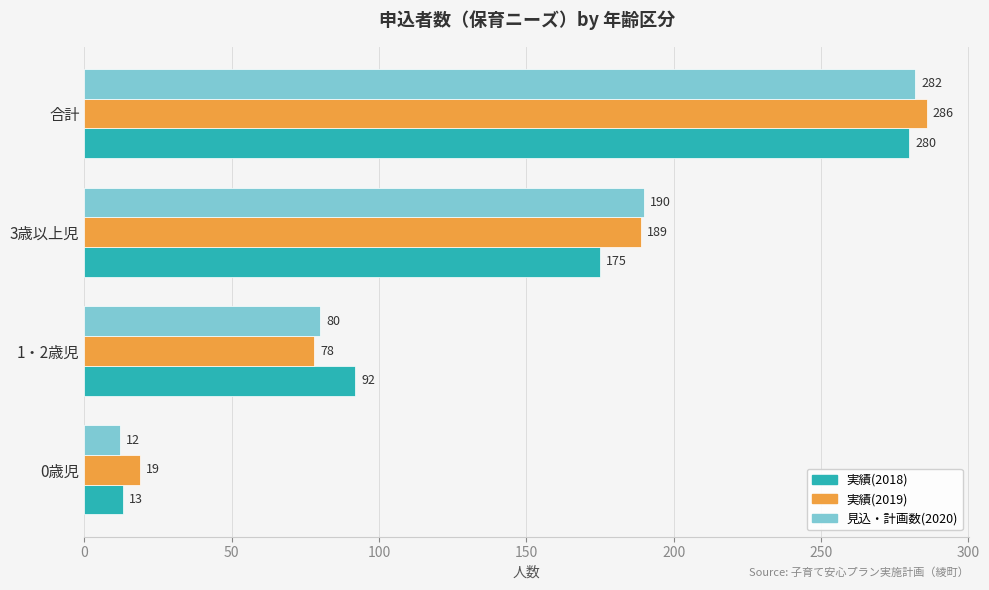

The 見込・計画数(2020) series shows 503 at 合計. True or false?

False